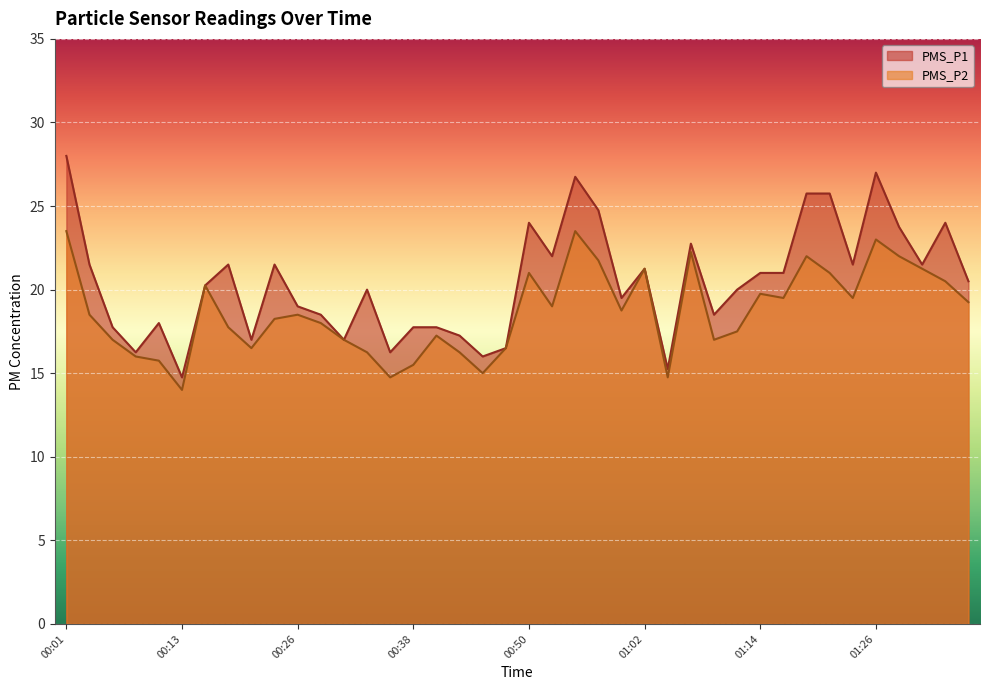

Reading left to right, what are all the values shown in this chart?

PMS_P1: 00:01=28.0	00:04=21.5	00:06=17.8	00:09=16.2	00:11=18.0	00:13=14.8	00:16=20.2	00:18=21.5	00:21=17.0	00:23=21.5	00:26=19.0	00:28=18.5	00:30=17.0	00:33=20.0	00:35=16.2	00:38=17.8	00:40=17.8	00:43=17.2	00:45=16.0	00:47=16.5	00:50=24.0	00:52=22.0	00:55=26.8	00:57=24.8	01:00=19.5	01:02=21.2	01:04=15.2	01:07=22.8	01:09=18.5	01:12=20.0	01:14=21.0	01:17=21.0	01:19=25.8	01:21=25.8	01:24=21.5	01:26=27.0	01:29=23.8	01:31=21.5	01:34=24.0	01:36=20.5
PMS_P2: 00:01=23.5	00:04=18.5	00:06=17.0	00:09=16.0	00:11=15.8	00:13=14.0	00:16=20.2	00:18=17.8	00:21=16.5	00:23=18.2	00:26=18.5	00:28=18.0	00:30=17.0	00:33=16.2	00:35=14.8	00:38=15.5	00:40=17.2	00:43=16.2	00:45=15.0	00:47=16.5	00:50=21.0	00:52=19.0	00:55=23.5	00:57=21.8	01:00=18.8	01:02=21.2	01:04=14.8	01:07=22.2	01:09=17.0	01:12=17.5	01:14=19.8	01:17=19.5	01:19=22.0	01:21=21.0	01:24=19.5	01:26=23.0	01:29=22.0	01:31=21.2	01:34=20.5	01:36=19.2